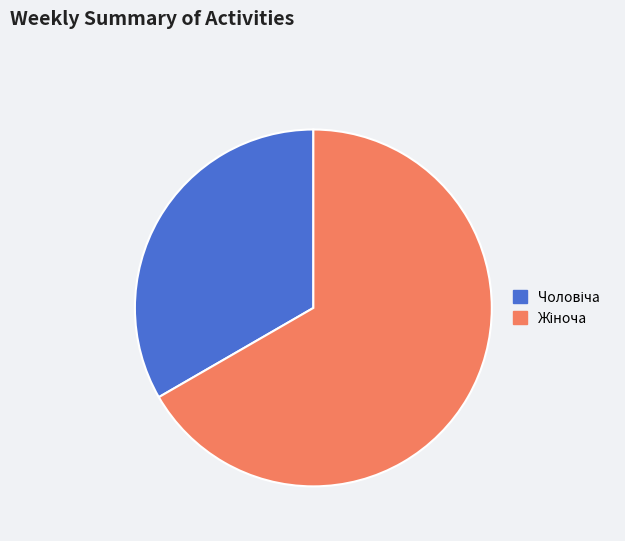

Is there a majority slice in this chart?

Yes